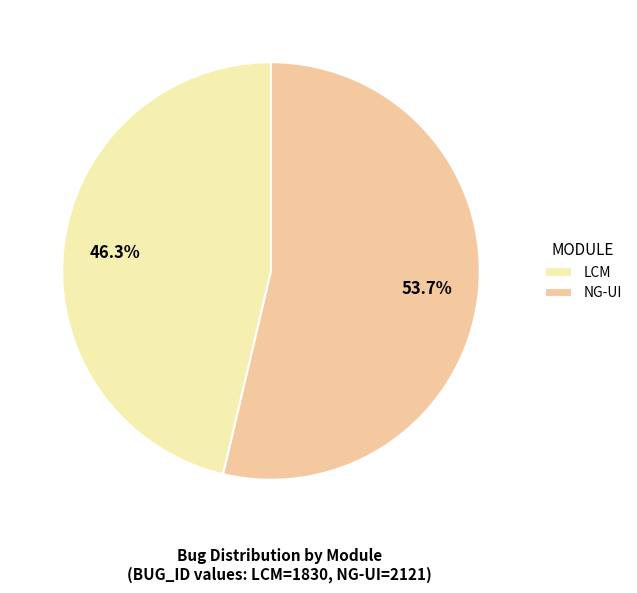

Between NG-UI and LCM, which is larger?

NG-UI